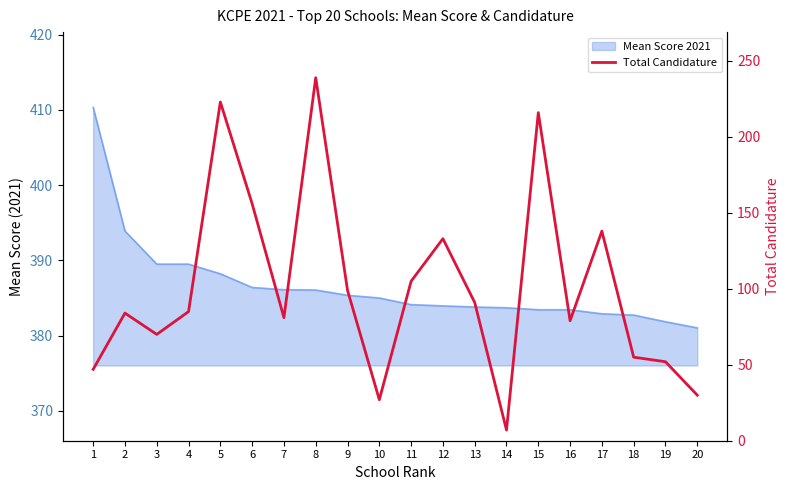

The value at 19 is 91. True or false?

False